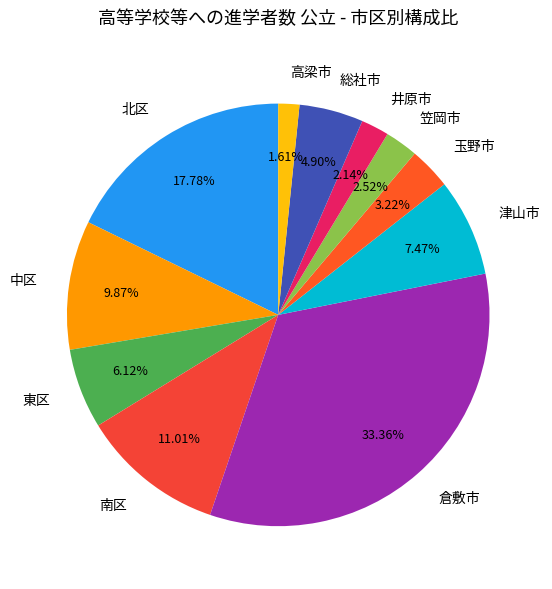

To the nearest percent, what portion does 高梁市 represent?

2%